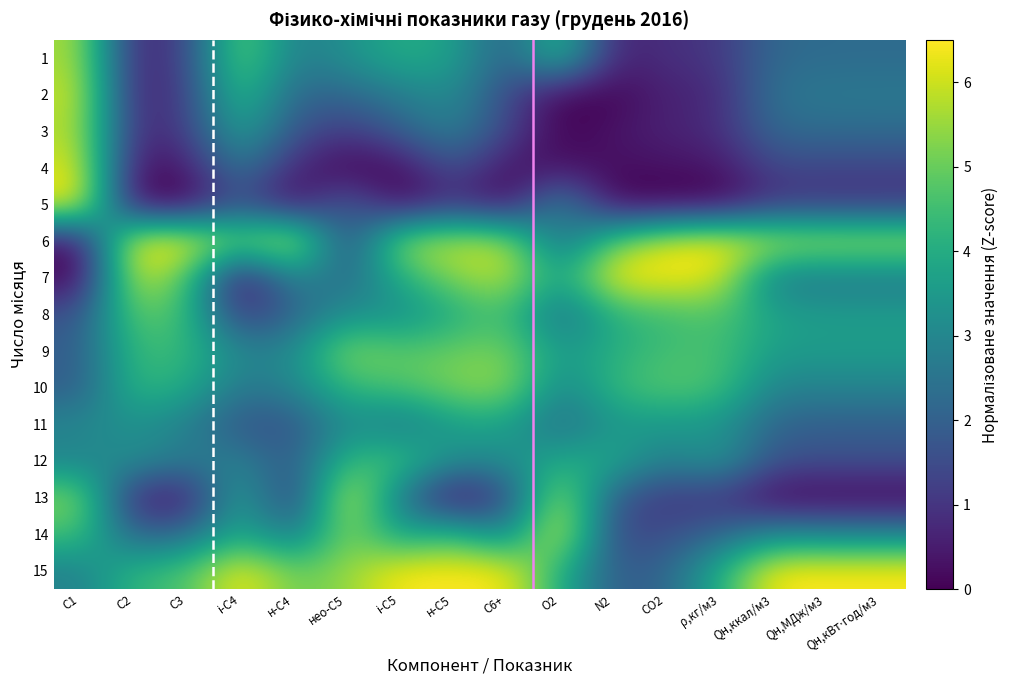

Reading right to left, transcribe all the data shown in this chart.

1: Qн,кВт⋅год/м3=2.3	Qн,МДж/м3=2.3	Qн,ккал/м3=2.2	ρ,кг/м3=1.0	СО2=0.9	N2=0.6	О2=4.5	С6+=1.9	н-С5=3.7	і-С5=4.0	нео-С5=3.2	н-С4=2.7	і-С4=5.2	С3=1.4	С2=0.5	С1=5.7
2: Qн,кВт⋅год/м3=2.6	Qн,МДж/м3=2.6	Qн,ккал/м3=2.5	ρ,кг/м3=0.7	СО2=0.6	N2=0.0	О2=0.0	С6+=1.5	н-С5=3.2	і-С5=2.7	нео-С5=2.2	н-С4=2.1	і-С4=4.6	С3=1.2	С2=0.5	С1=6.0
3: Qн,кВт⋅год/м3=2.3	Qн,МДж/м3=2.3	Qн,ккал/м3=2.2	ρ,кг/м3=0.8	СО2=0.6	N2=0.4	О2=0.0	С6+=1.4	н-С5=2.9	і-С5=2.0	нео-С5=1.1	н-С4=1.7	і-С4=3.8	С3=1.2	С2=0.7	С1=5.8
4: Qн,кВт⋅год/м3=1.3	Qн,МДж/м3=1.3	Qн,ккал/м3=1.4	ρ,кг/м3=0.3	СО2=0.3	N2=0.2	О2=0.3	С6+=0.3	н-С5=1.7	і-С5=0.1	нео-С5=0.0	н-С4=0.7	і-С4=2.7	С3=0.4	С2=0.2	С1=6.2
5: Qн,кВт⋅год/м3=1.0	Qн,МДж/м3=1.0	Qн,ккал/м3=1.0	ρ,кг/м3=0.0	СО2=0.0	N2=0.0	О2=3.2	С6+=0.0	н-С5=1.0	і-С5=0.0	нео-С5=2.2	н-С4=0.0	і-С4=1.7	С3=0.0	С2=0.0	С1=6.5
6: Qн,кВт⋅год/м3=5.8	Qн,МДж/м3=5.8	Qн,ккал/м3=5.9	ρ,кг/м3=6.5	СО2=6.1	N2=4.9	О2=2.1	С6+=5.8	н-С5=5.9	і-С5=5.6	нео-С5=1.1	н-С4=6.5	і-С4=5.1	С3=6.5	С2=6.5	С1=0.2
7: Qн,кВт⋅год/м3=2.6	Qн,МДж/м3=2.6	Qн,ккал/м3=2.6	ρ,кг/м3=6.2	СО2=6.5	N2=6.5	О2=3.6	С6+=5.9	н-С5=5.3	і-С5=4.0	нео-С5=2.2	н-С4=3.1	і-С4=0.0	С3=4.8	С2=6.1	С1=0.0
8: Qн,кВт⋅год/м3=3.6	Qн,МДж/м3=3.6	Qн,ккал/м3=3.7	ρ,кг/м3=4.7	СО2=4.4	N2=4.1	О2=2.3	С6+=4.6	н-С5=3.9	і-С5=3.1	нео-С5=3.2	н-С4=2.1	і-С4=1.0	С3=4.5	С2=5.0	С1=1.7
9: Qн,кВт⋅год/м3=3.6	Qн,МДж/м3=3.6	Qн,ккал/м3=3.6	ρ,кг/м3=4.6	СО2=4.5	N2=4.1	О2=3.5	С6+=5.2	н-С5=5.0	і-С5=4.8	нео-С5=5.4	н-С4=3.0	і-С4=3.0	С3=4.3	С2=4.4	С1=1.9
10: Qн,кВт⋅год/м3=2.9	Qн,МДж/м3=2.9	Qн,ккал/м3=2.9	ρ,кг/м3=4.6	СО2=4.8	N2=4.4	О2=2.9	С6+=5.5	н-С5=5.2	і-С5=4.7	нео-С5=4.3	н-С4=3.0	і-С4=2.6	С3=4.0	С2=4.3	С1=1.9
11: Qн,кВт⋅год/м3=2.0	Qн,МДж/м3=2.0	Qн,ккал/м3=2.1	ρ,кг/м3=3.4	СО2=3.4	N2=3.4	О2=2.3	С6+=3.7	н-С5=3.6	і-С5=2.5	нео-С5=3.2	н-С4=1.6	і-С4=1.7	С3=2.8	С2=3.3	С1=3.0
12: Qн,кВт⋅год/м3=1.6	Qн,МДж/м3=1.6	Qн,ккал/м3=1.7	ρ,кг/м3=3.5	СО2=2.8	N2=4.0	О2=3.9	С6+=3.2	н-С5=3.2	і-С5=4.7	нео-С5=4.3	н-С4=1.8	і-С4=2.9	С3=2.7	С2=3.3	С1=2.8
13: Qн,кВт⋅год/м3=0.0	Qн,МДж/м3=0.0	Qн,ккал/м3=0.0	ρ,кг/м3=1.0	СО2=1.0	N2=1.8	О2=5.9	С6+=1.3	н-С5=0.0	і-С5=2.6	нео-С5=6.5	н-С4=0.8	і-С4=4.0	С3=0.3	С2=0.5	С1=5.4
14: Qн,кВт⋅год/м3=2.9	Qн,МДж/м3=2.9	Qн,ккал/м3=3.0	ρ,кг/м3=2.1	СО2=1.5	N2=1.3	О2=6.5	С6+=2.7	н-С5=4.5	і-С5=3.5	нео-С5=5.4	н-С4=2.5	і-С4=3.9	С3=2.3	С2=2.0	С1=4.6
15: Qн,кВт⋅год/м3=6.5	Qн,МДж/м3=6.5	Qн,ккал/м3=6.5	ρ,кг/м3=4.0	СО2=2.1	N2=1.9	О2=4.1	С6+=6.5	н-С5=6.5	і-С5=6.5	нео-С5=5.4	н-С4=5.0	і-С4=6.5	С3=4.6	С2=4.3	С1=2.8